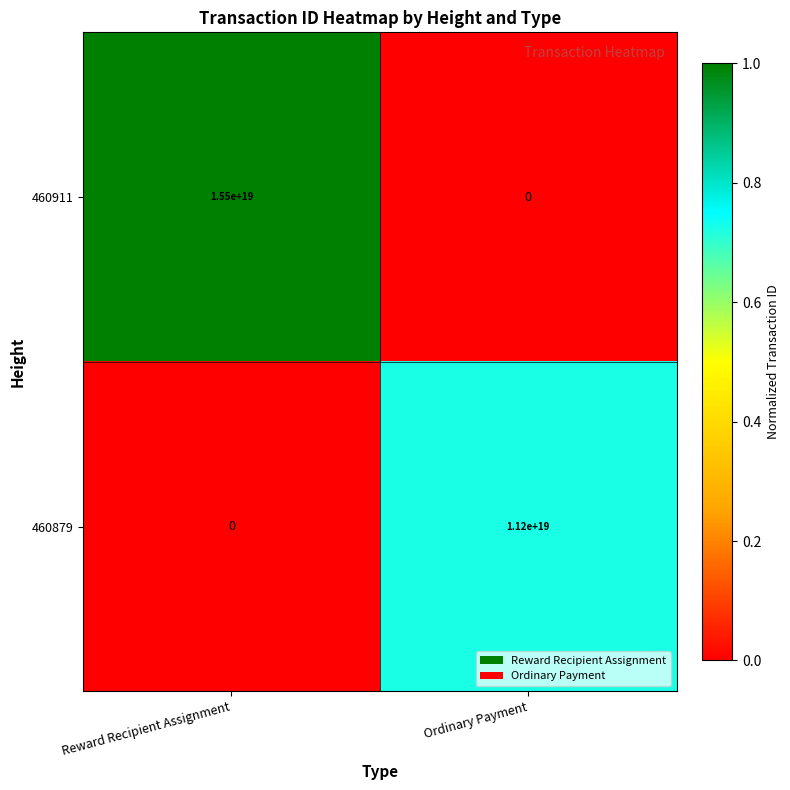

At how many categories does at least one series exceed 0?

2